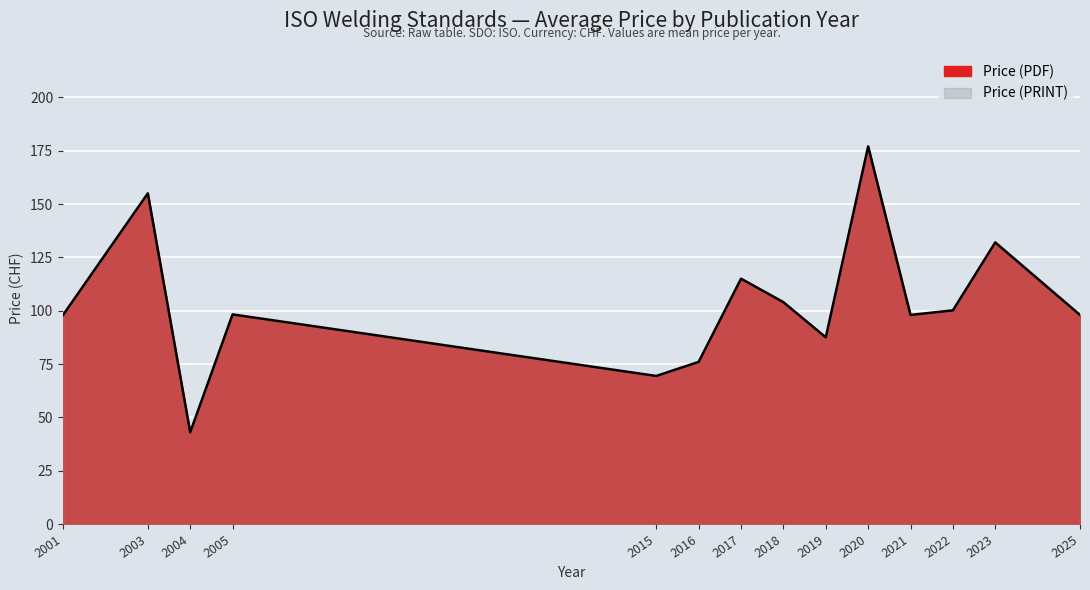

What is the value of the 13th point from the left?

132.0